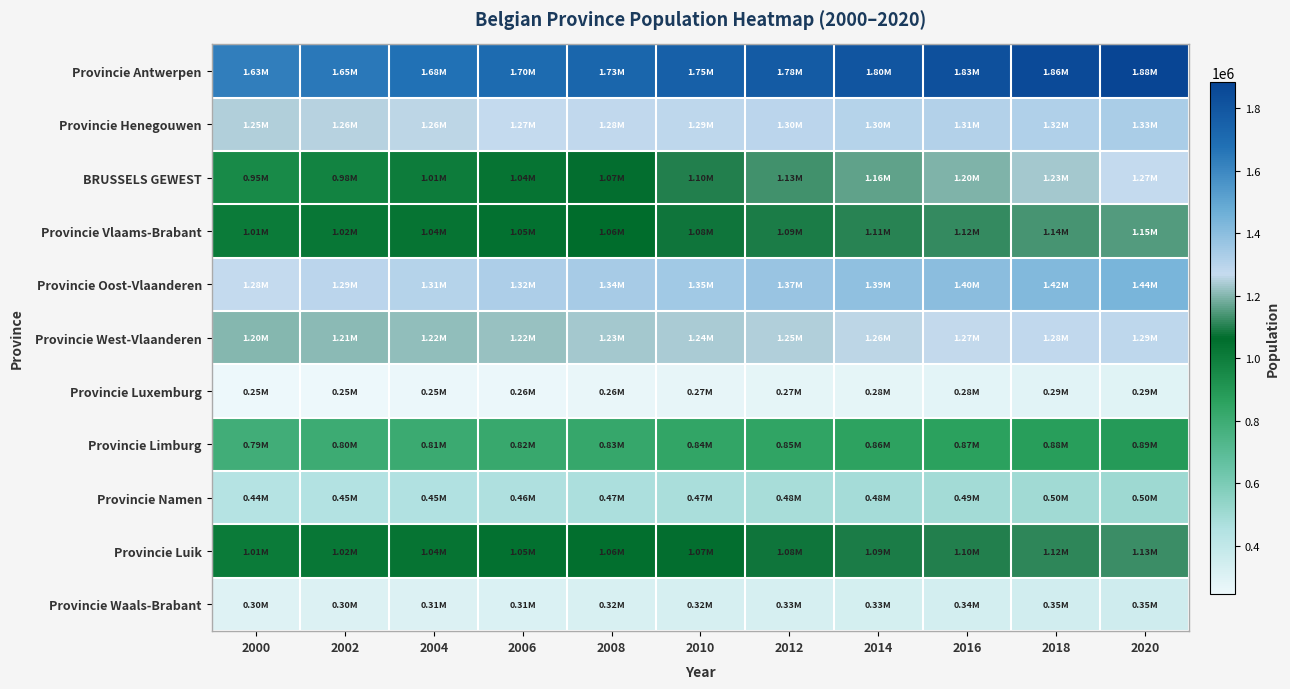

Between 2002 and 2018, which series saw the biggest shift?

BRUSSELS GEWEST